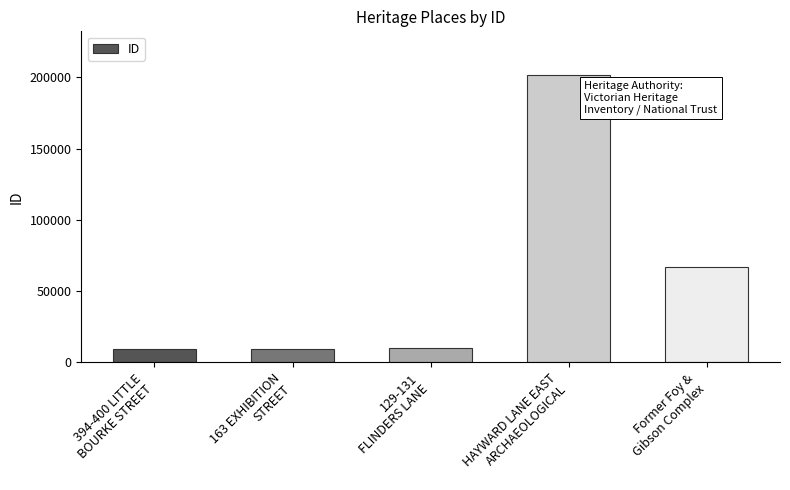

What is the difference between the second highest and minimum values?

57919